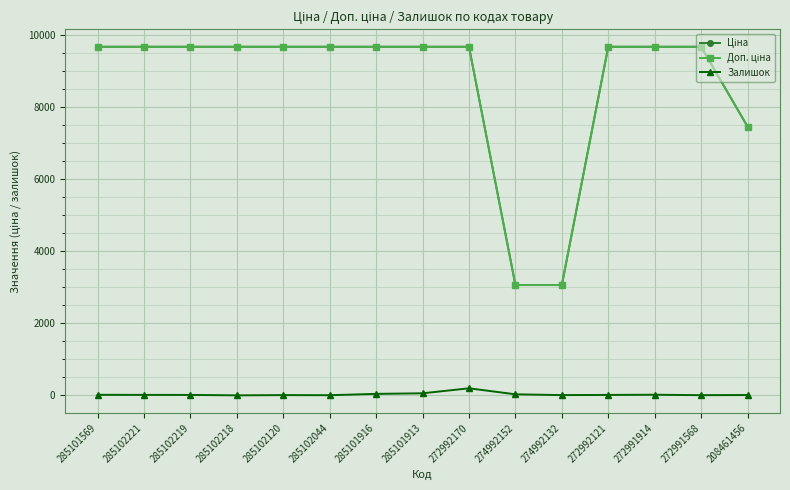

Is it true that Залишок equals 2.0 at 285102218?

True